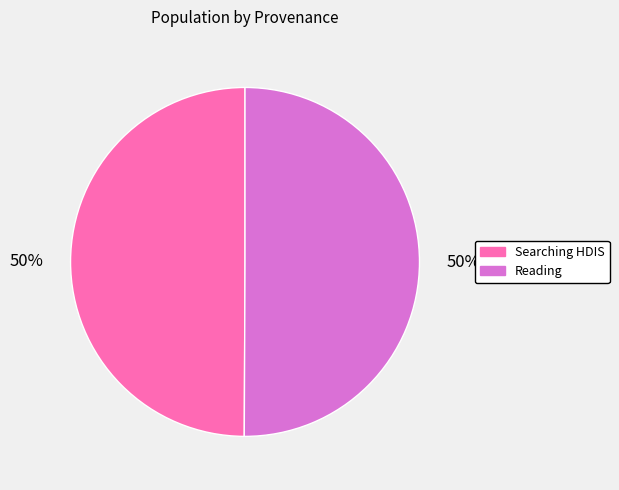

Do Searching HDIS and Reading together represent more than half of the pie?

Yes